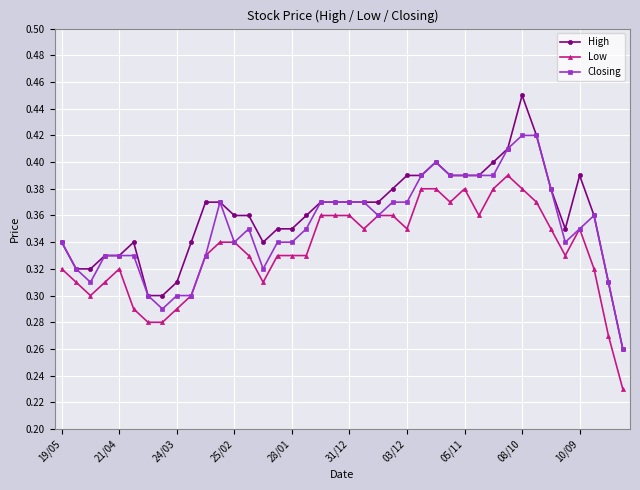

True or false: High and Low cross at least once.

False